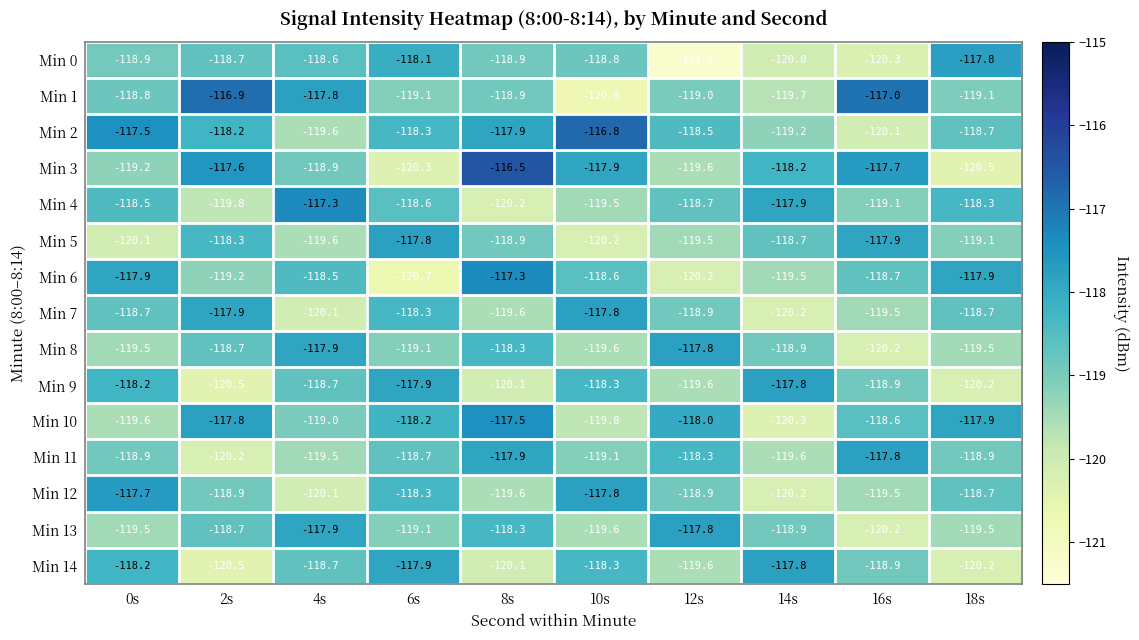

What is the difference between the maximum and minimum values in the Min 5 series?

2.4